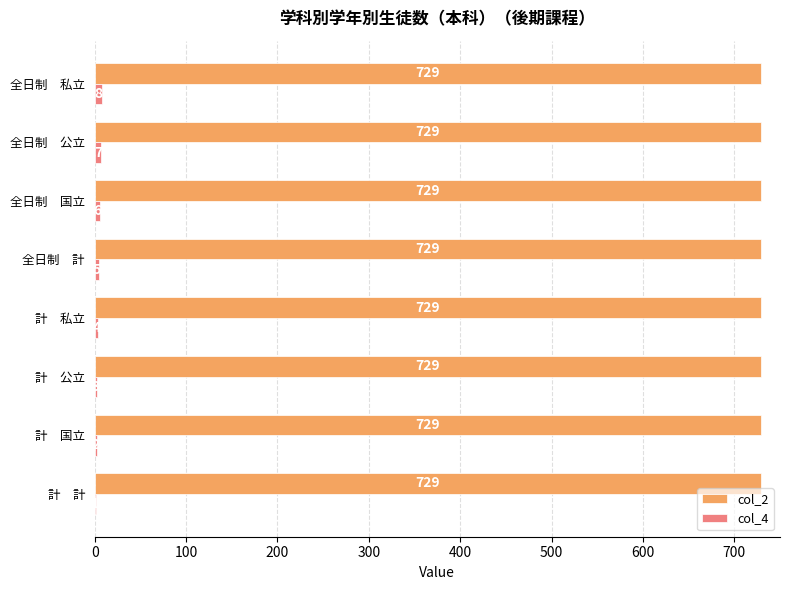

What is the greatest value displayed?

729